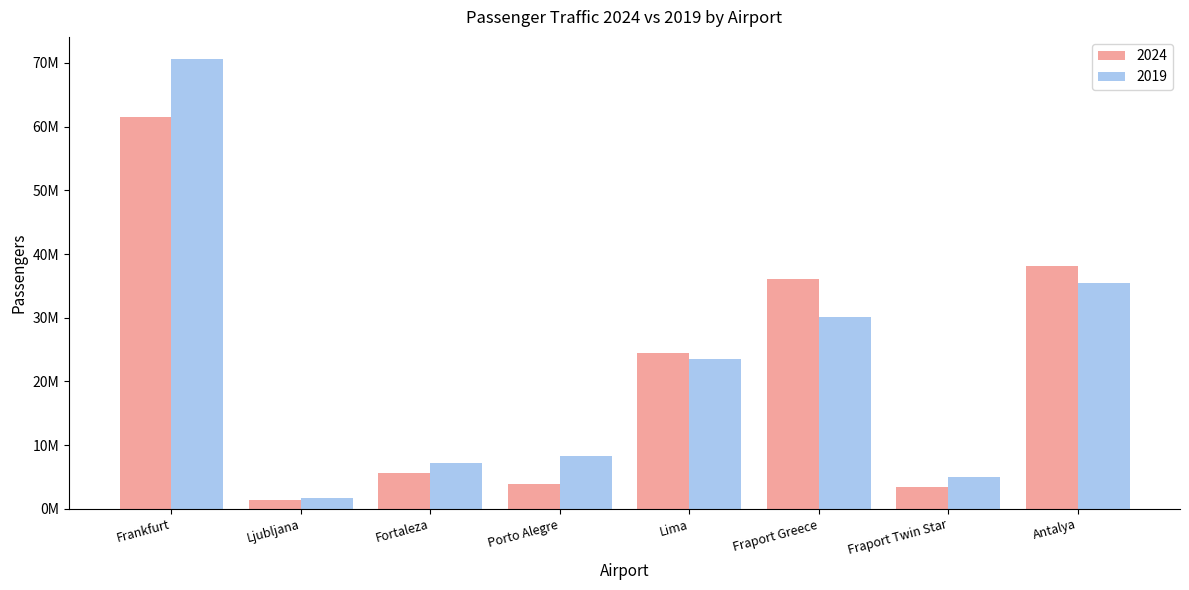

Rank the series by their maximum value, from lowest to highest.

2024, 2019